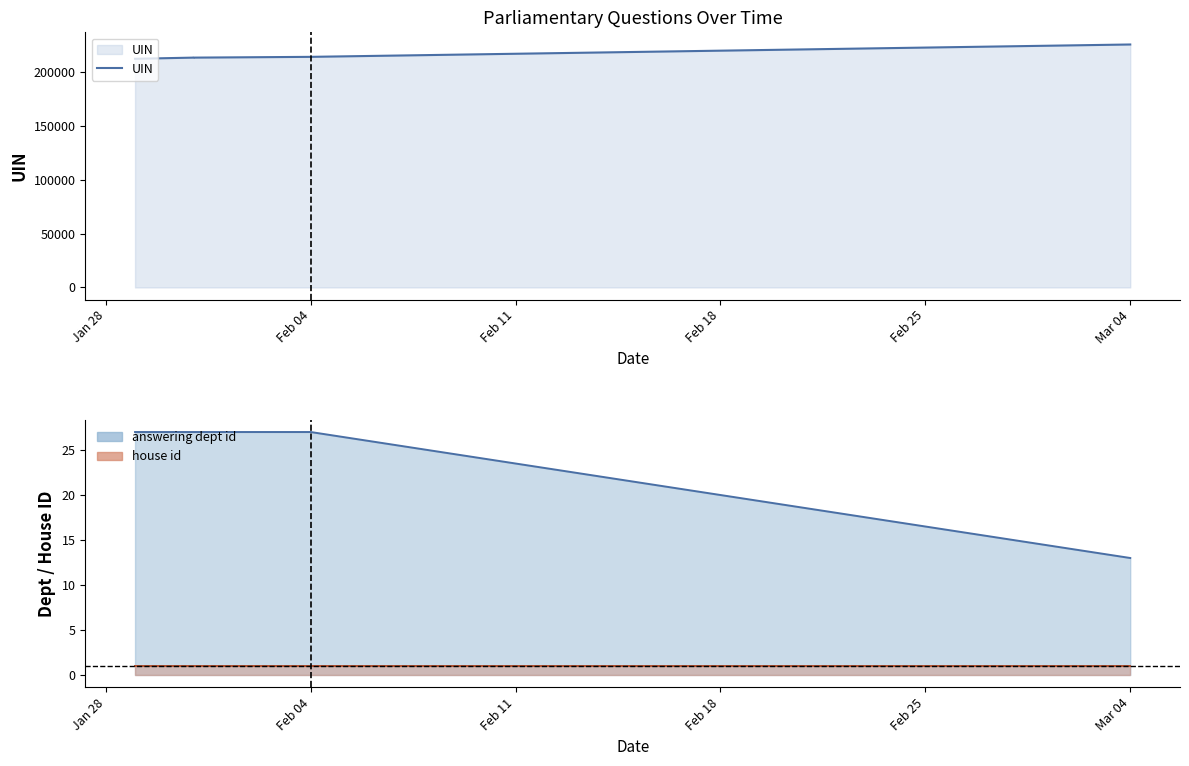

List the labels in order of value, largest first.

Mar 04, Feb 25, Feb 18, Feb 11, Feb 04, Jan 28